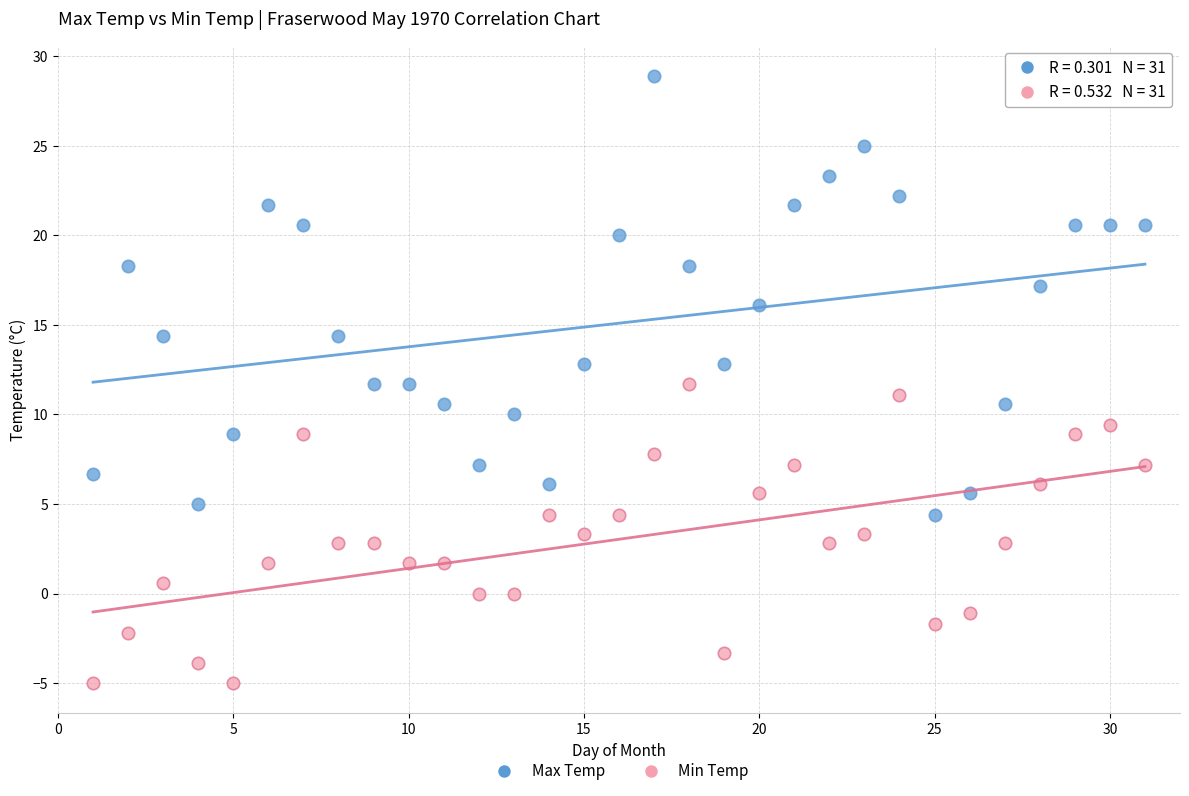

Which series has the largest Y range (max minus min)?

Max Temp